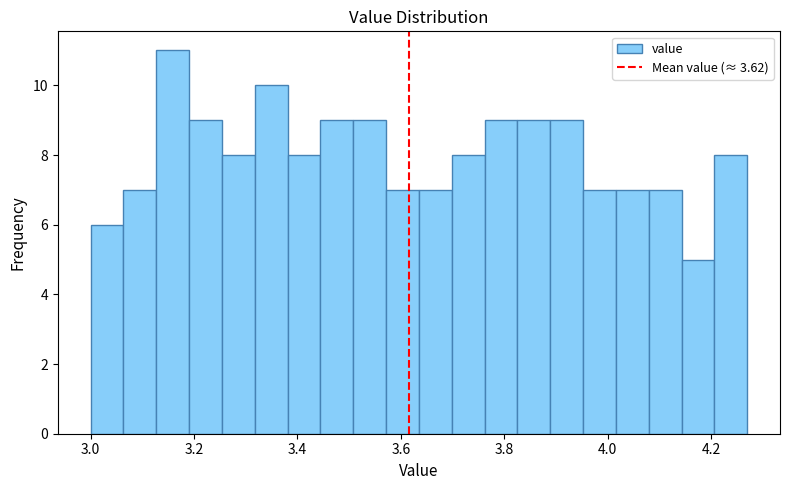

Around what value on the x-axis is the tallest bar? Give the approximate position of its centre, as read against the axis.

3.16